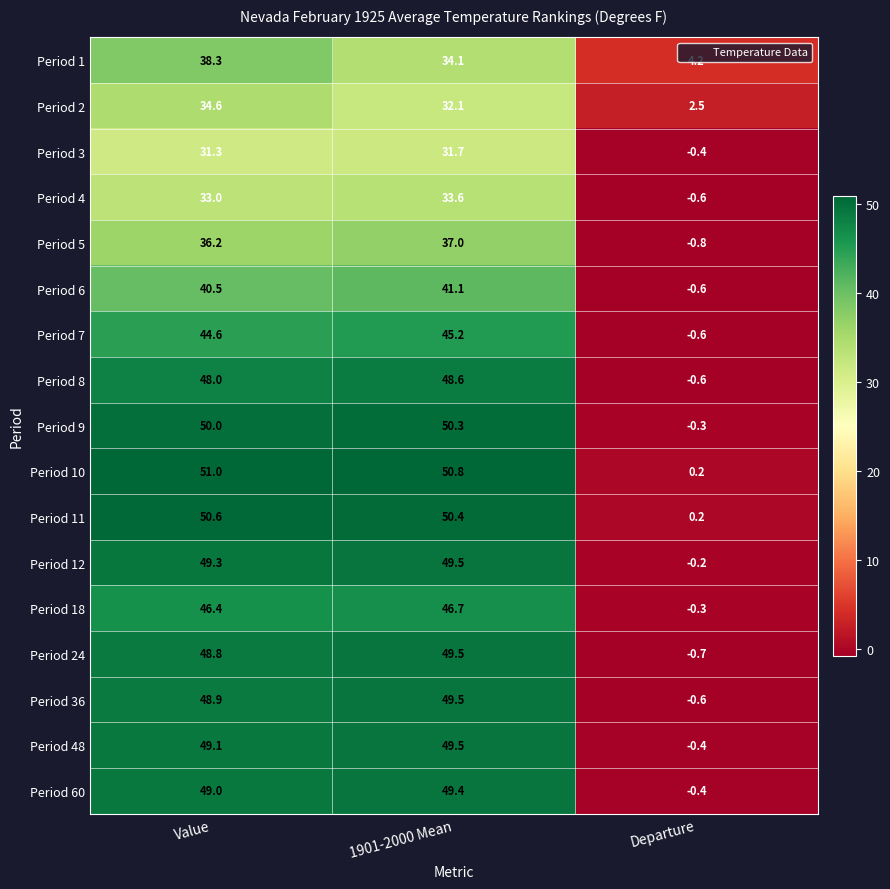

What is the sum of all Period 1 values?

76.6